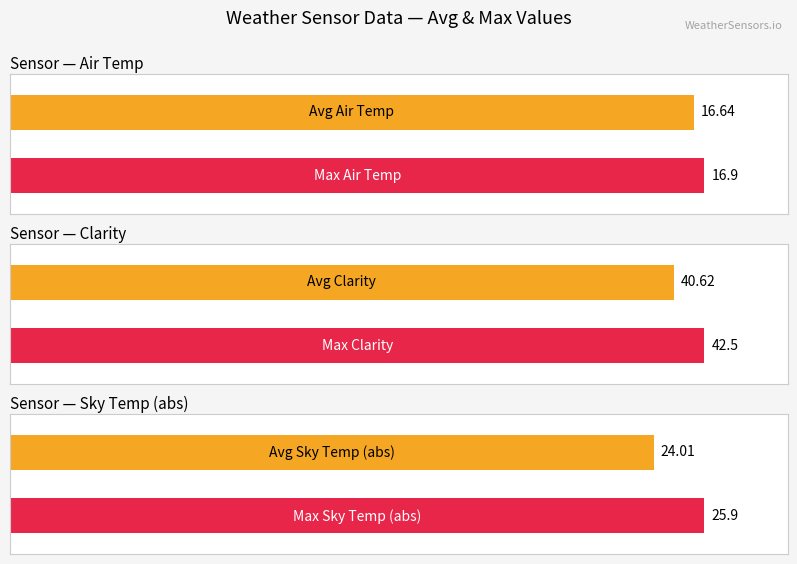

The Sky Temp series shows -41.2 at 111. True or false?

False